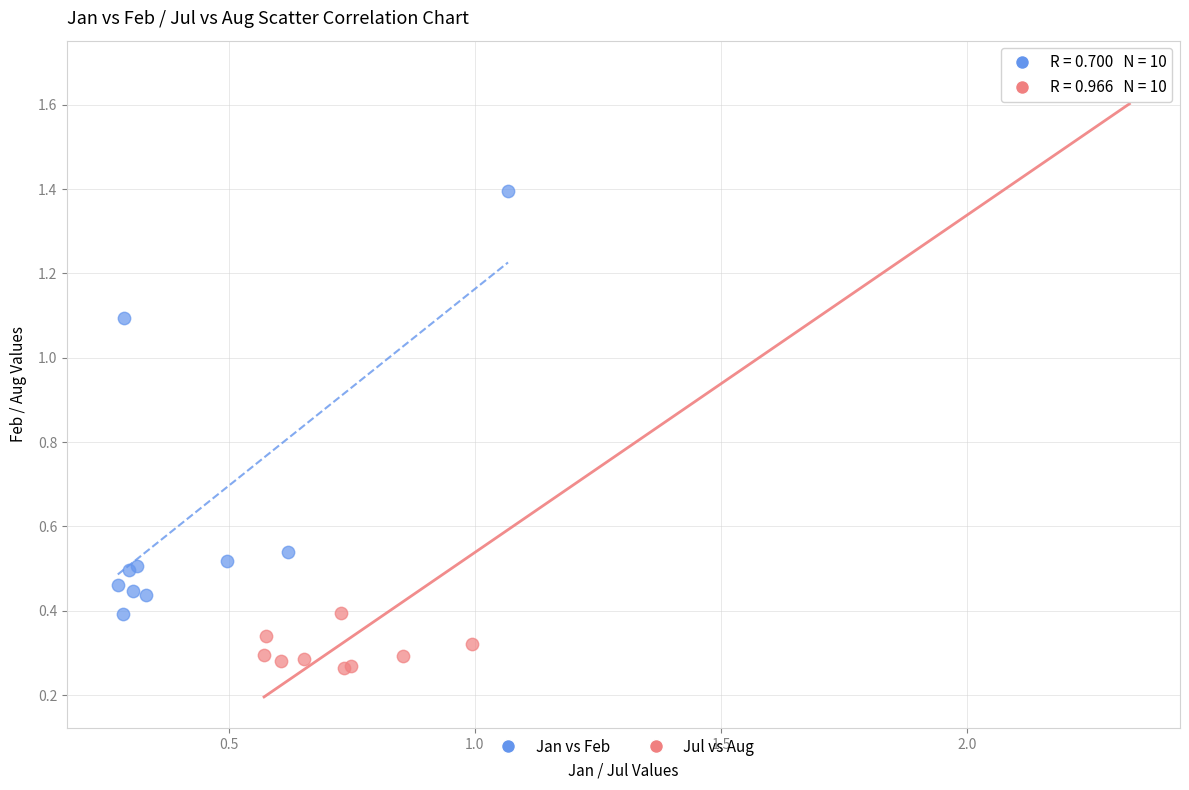

Which series has the widest spread of Y values?

Jul vs Aug